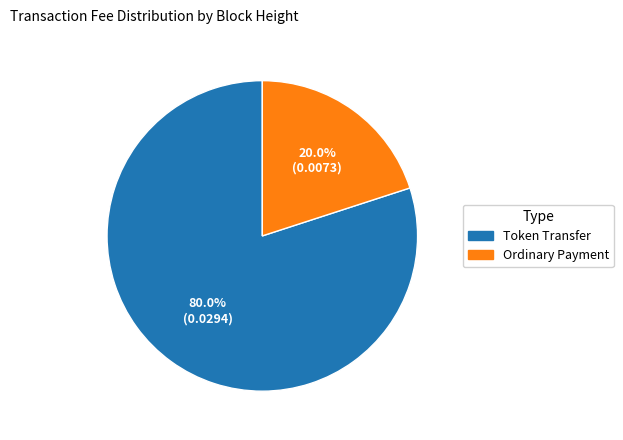

Is there a majority slice in this chart?

Yes